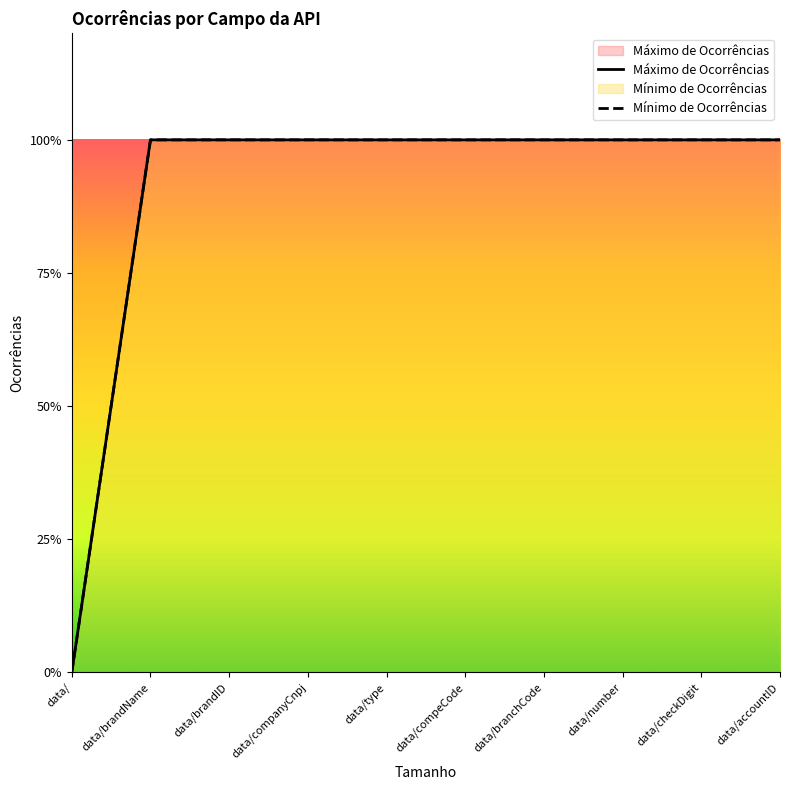

What is the difference between the maximum and minimum values in the Mínimo de Ocorrências series?

1